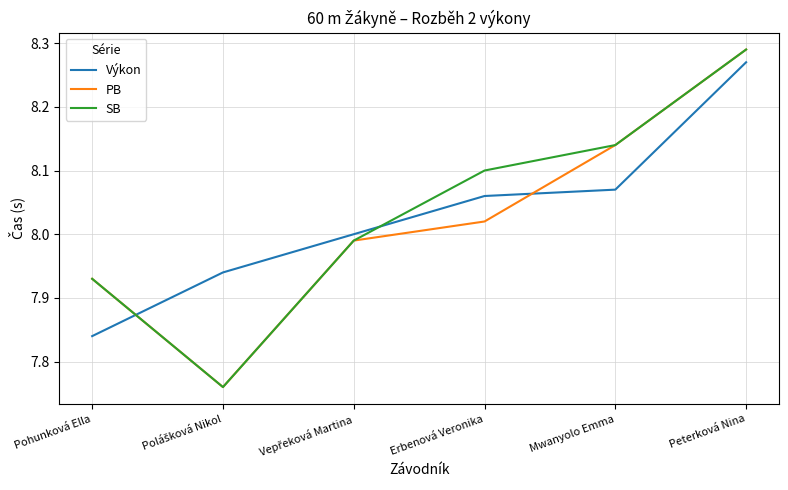

True or false: SB and Výkon intersect in this chart.

True